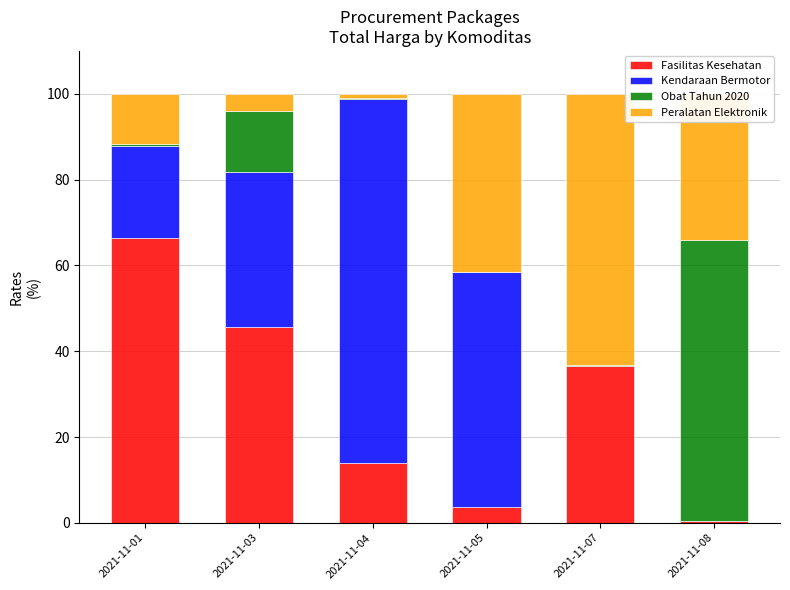

Are the bars grouped side by side (vs. stacked)?

No